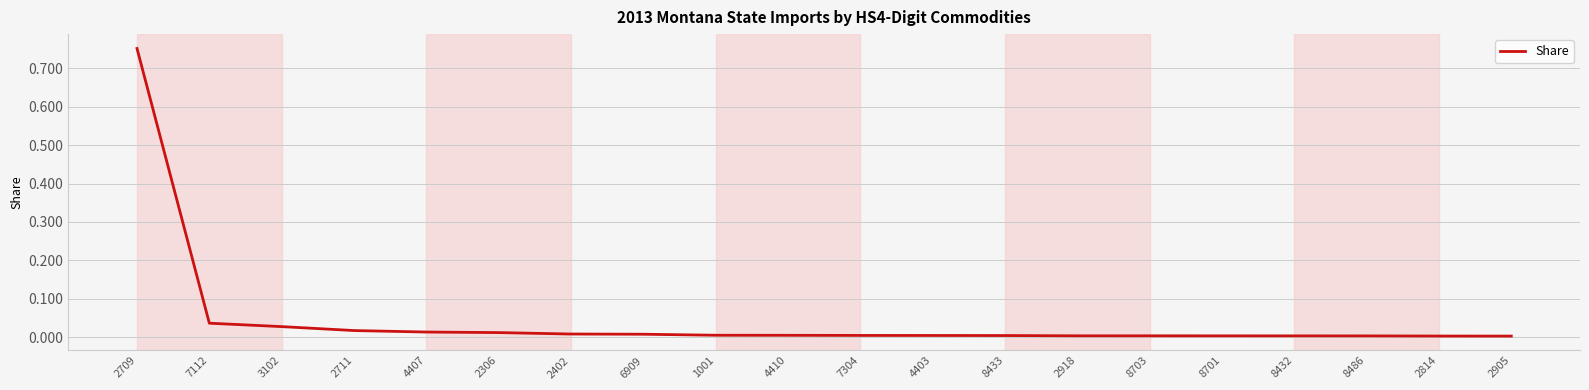

The chart shows a value of 0.0 at 4403. True or false?

True